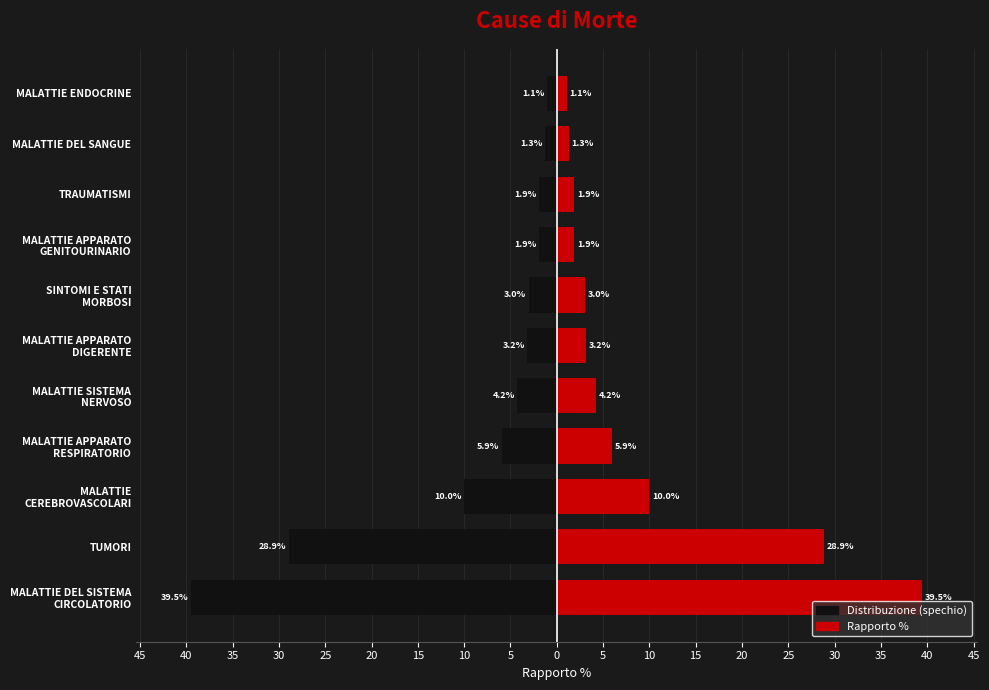

The Numerosità (mirror) series shows -17.6 at MALATTIE CEREBROVASCOLARI. True or false?

False